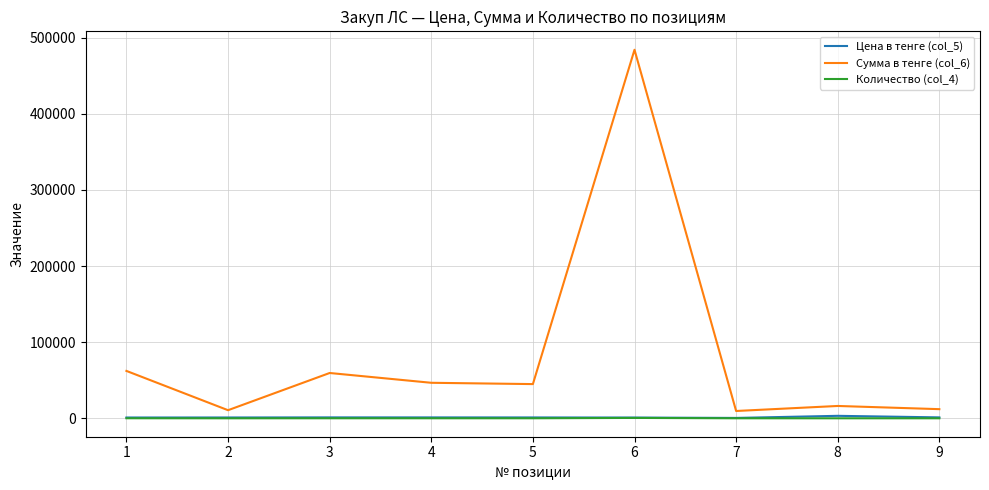

Does the chart have visible grid lines?

Yes